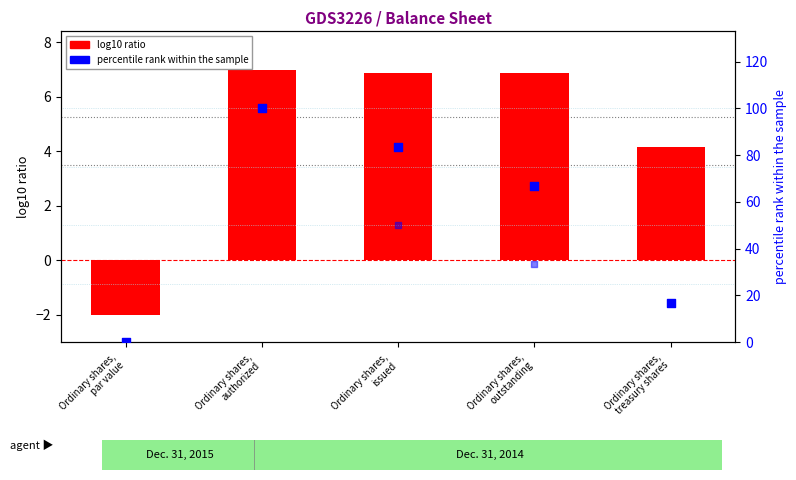

Which series reaches the maximum Y coordinate?

percentile rank within the sample